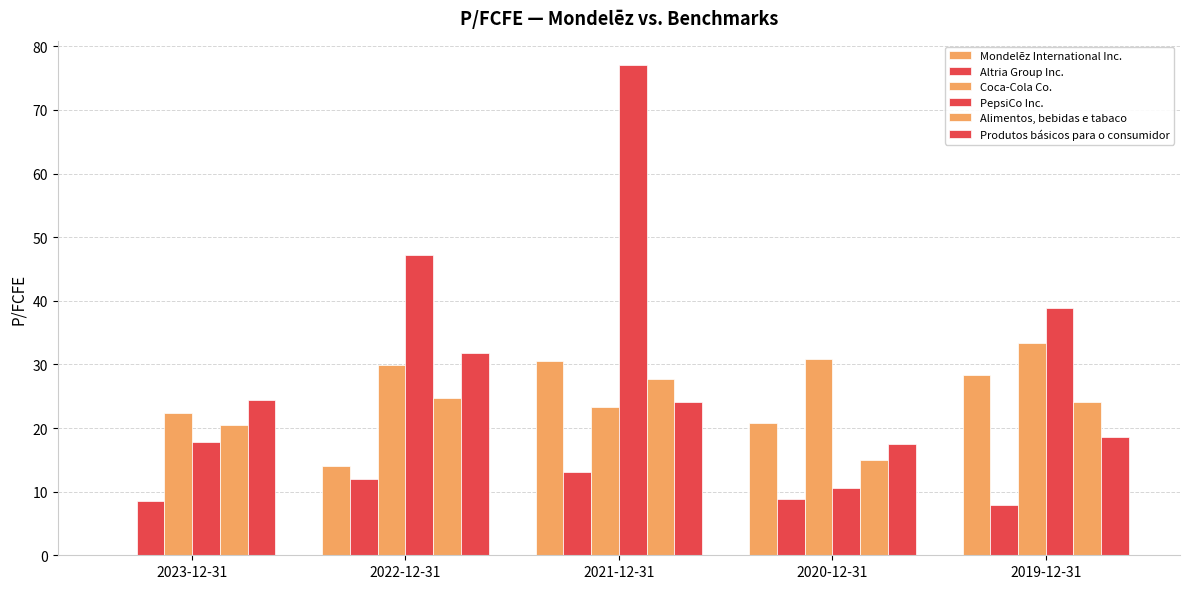

Does the chart contain stacked bars?

No